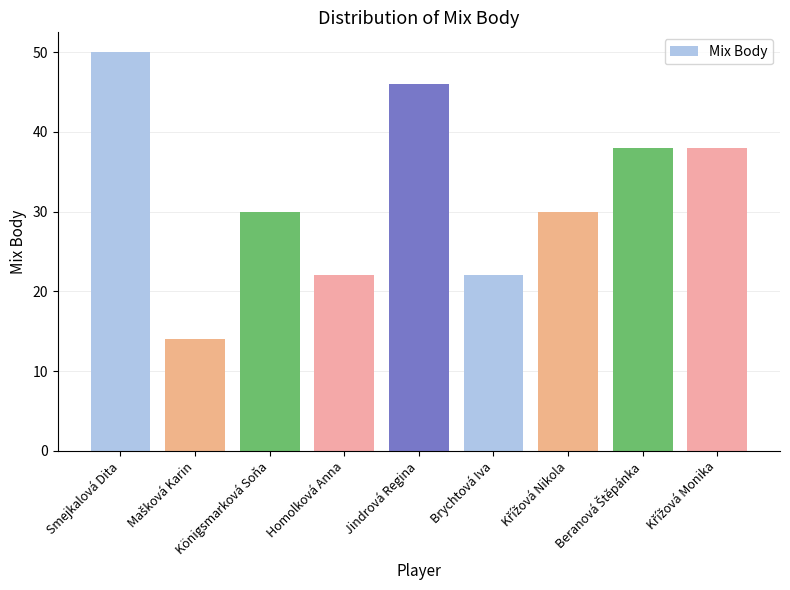

The value at Königsmarková Soňa is 30. True or false?

True